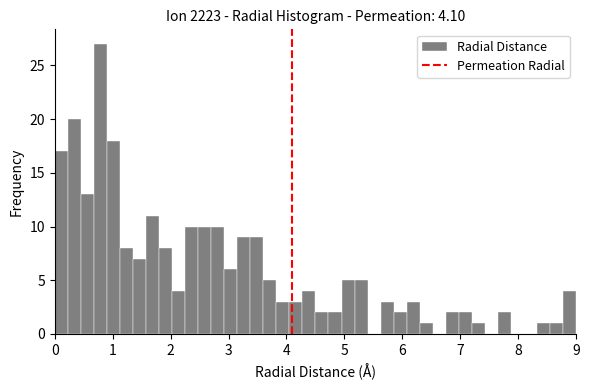

Around what value on the x-axis is the tallest bar? Give the approximate position of its centre, as read against the axis.

0.8